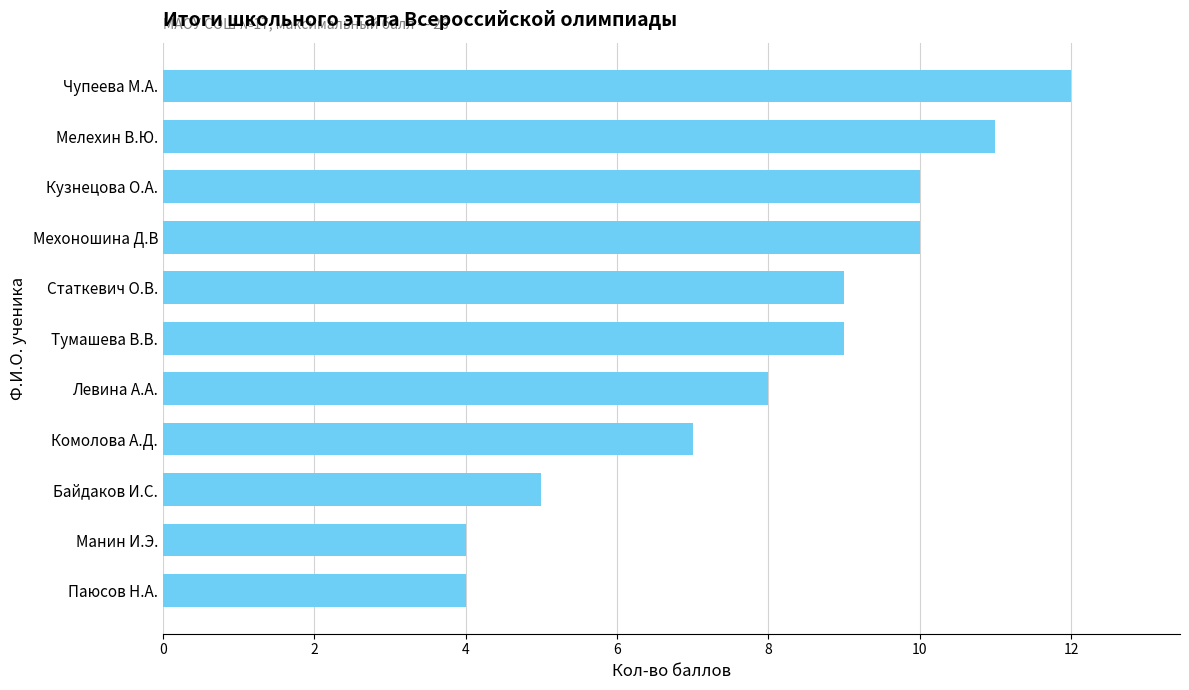

What is the sum of all values?

89